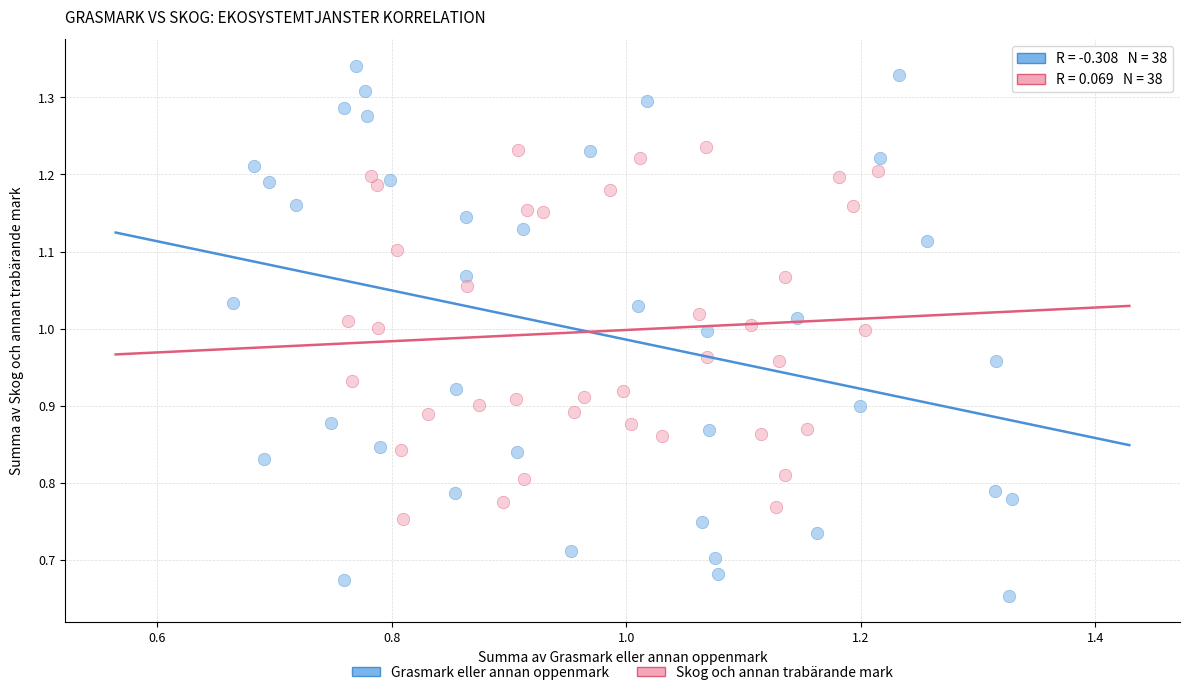

Which series has the largest Y range (max minus min)?

Grasmark eller annan oppenmark